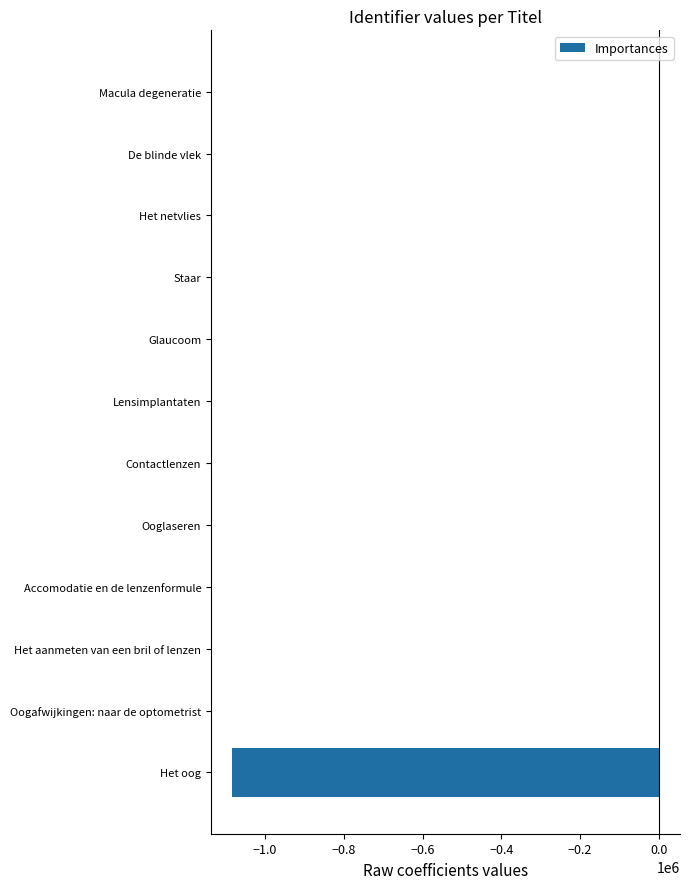

Is it true that the value at Het oog is -1930247.8?

False